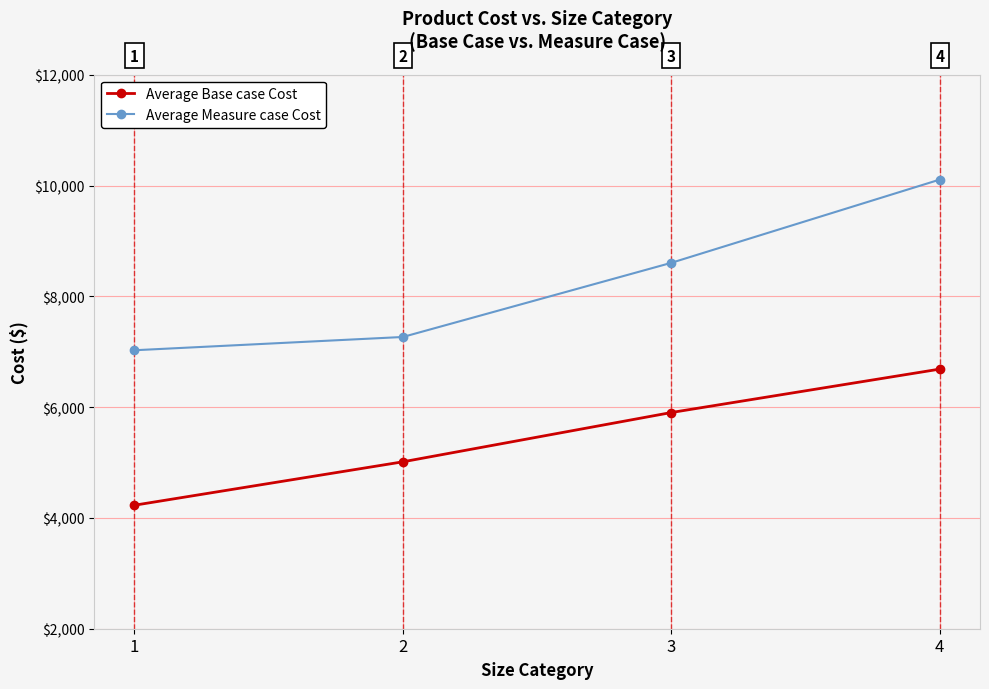

Is it true that Average Measure case Cost equals 8605.2 at 3?

True